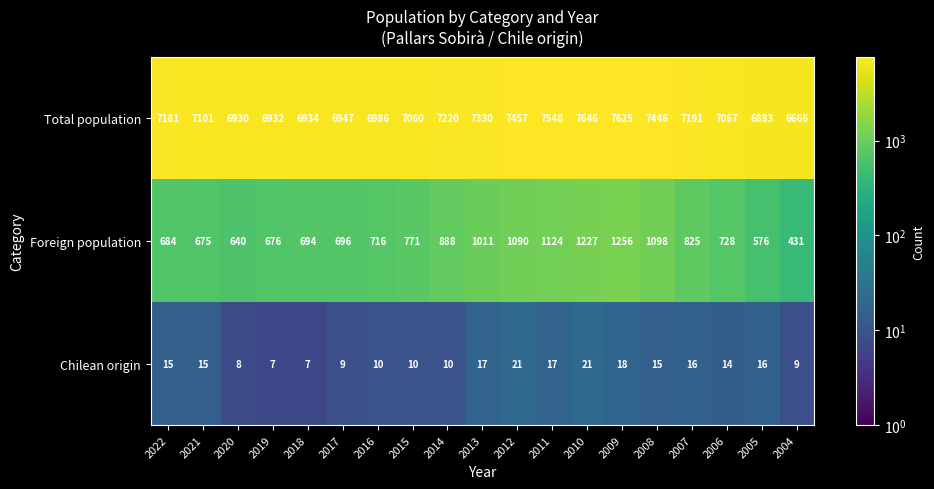

The Foreign population series shows 413 at 2015. True or false?

False